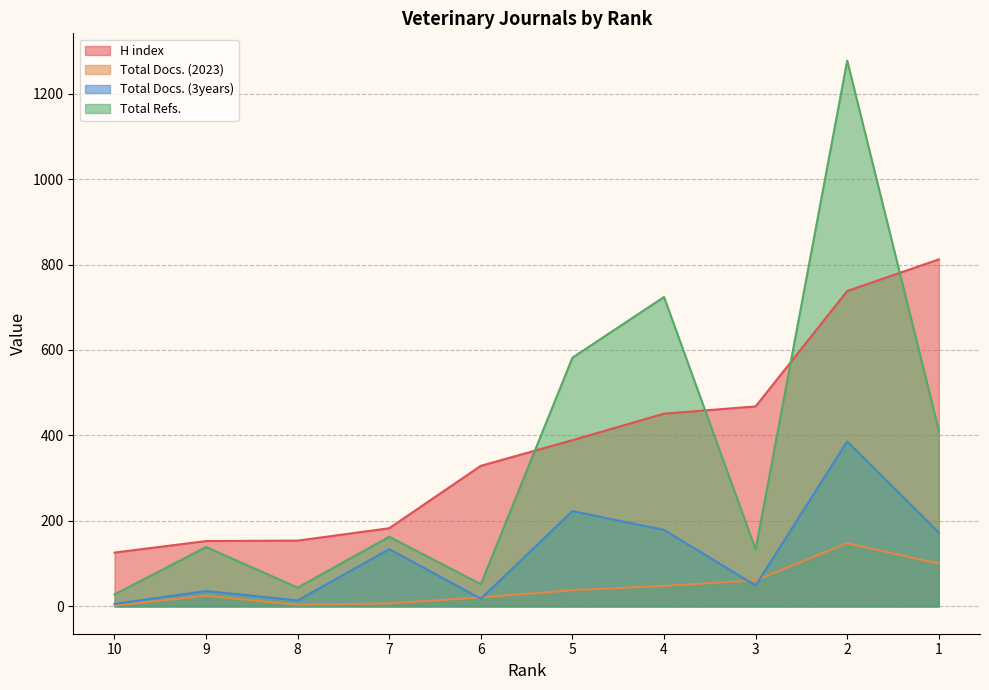

How many values in the Total Docs. (3years) series exceed 134?

4